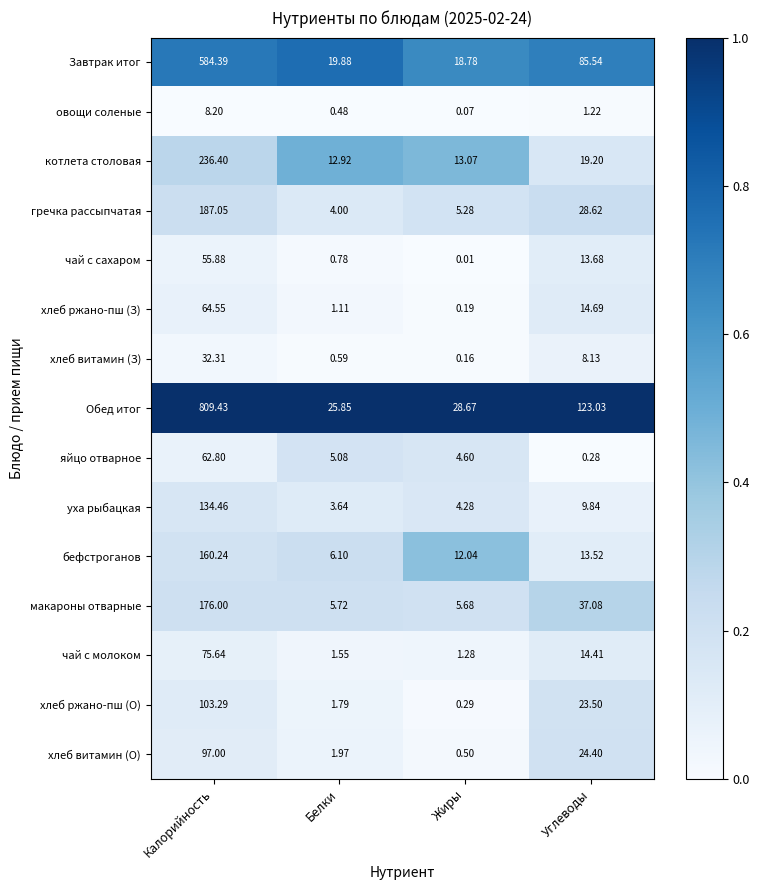

Where does the бефстроганов series first go above 13?

Калорийность